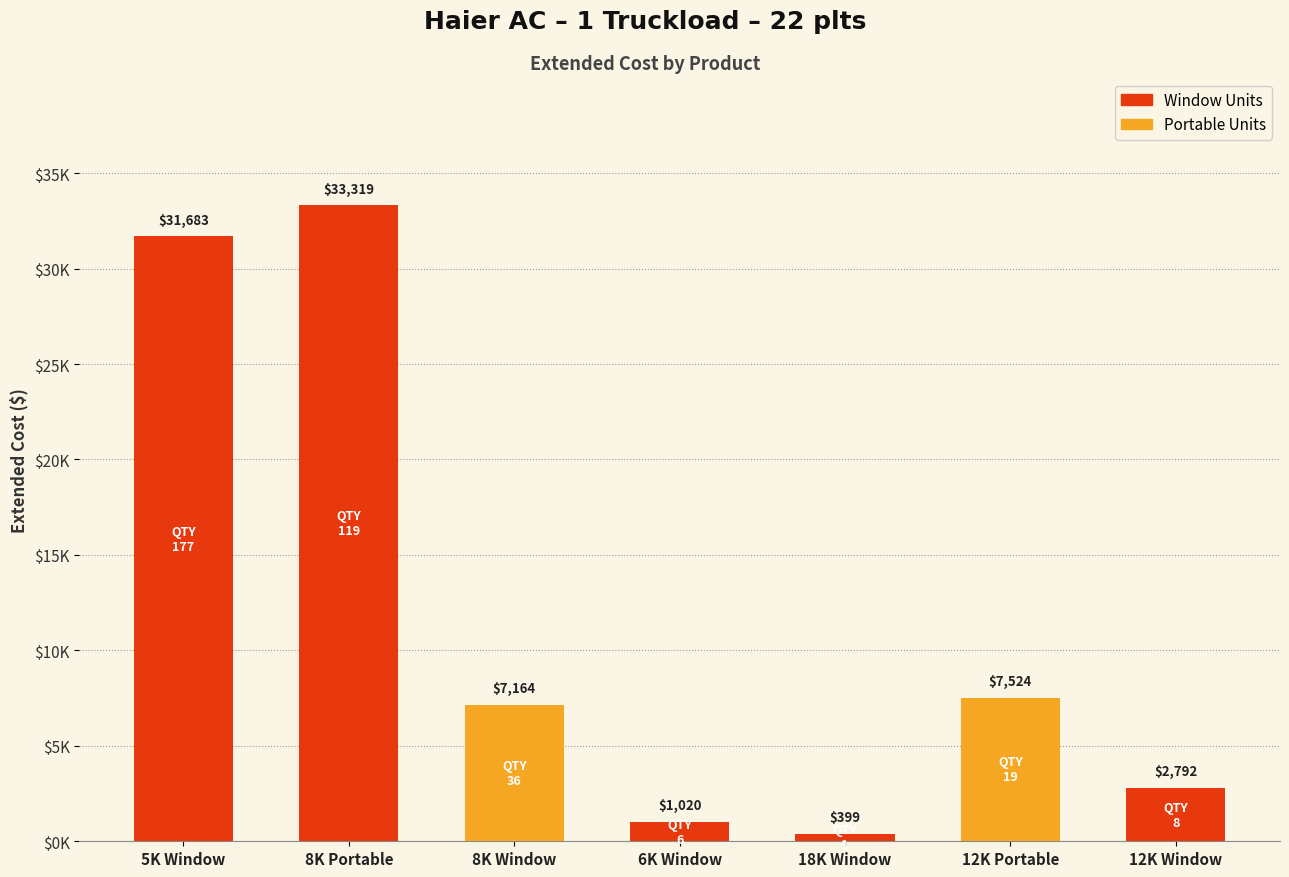

Are the bars horizontal?

No